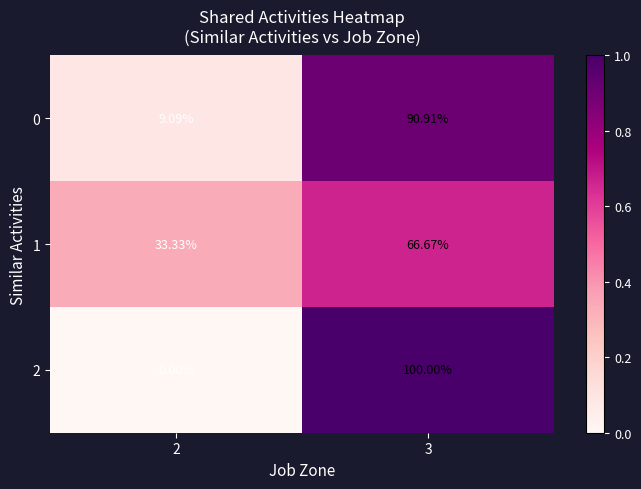

Is the value of 2 at 2 greater than the value of 1 at 3?

No